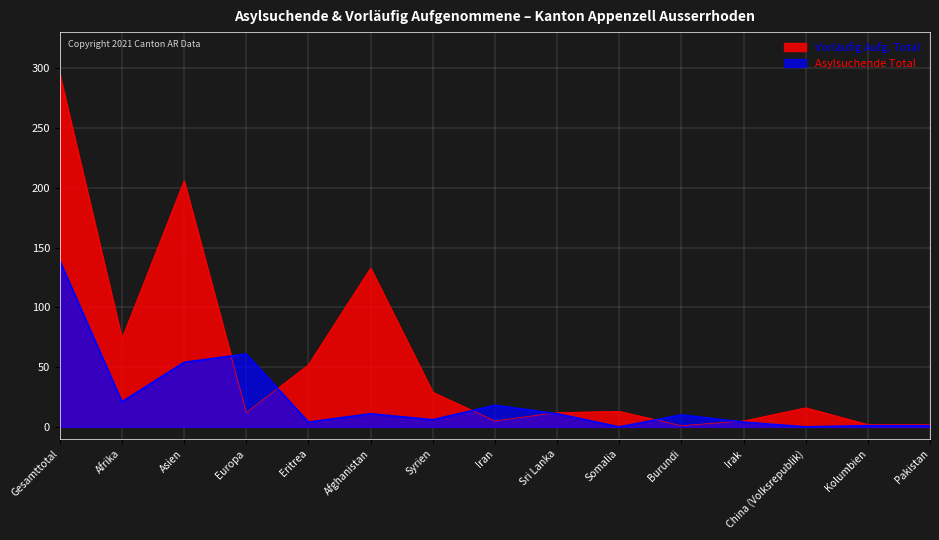

What is the difference between the second highest and second lowest values in the Asylsuchende Total series?

61